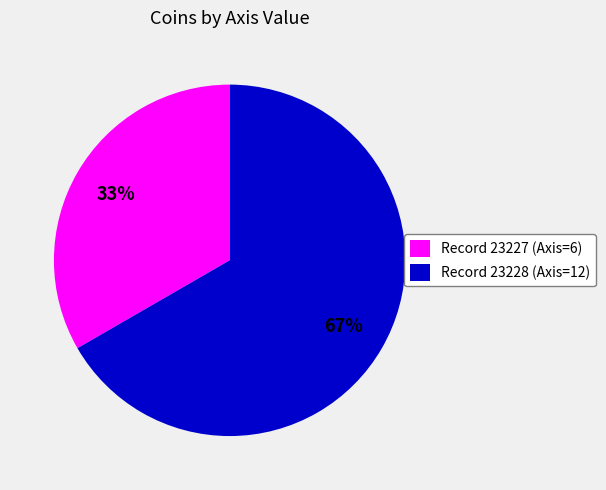

What is the largest slice in the pie chart?

Record 23228 (Axis=12)